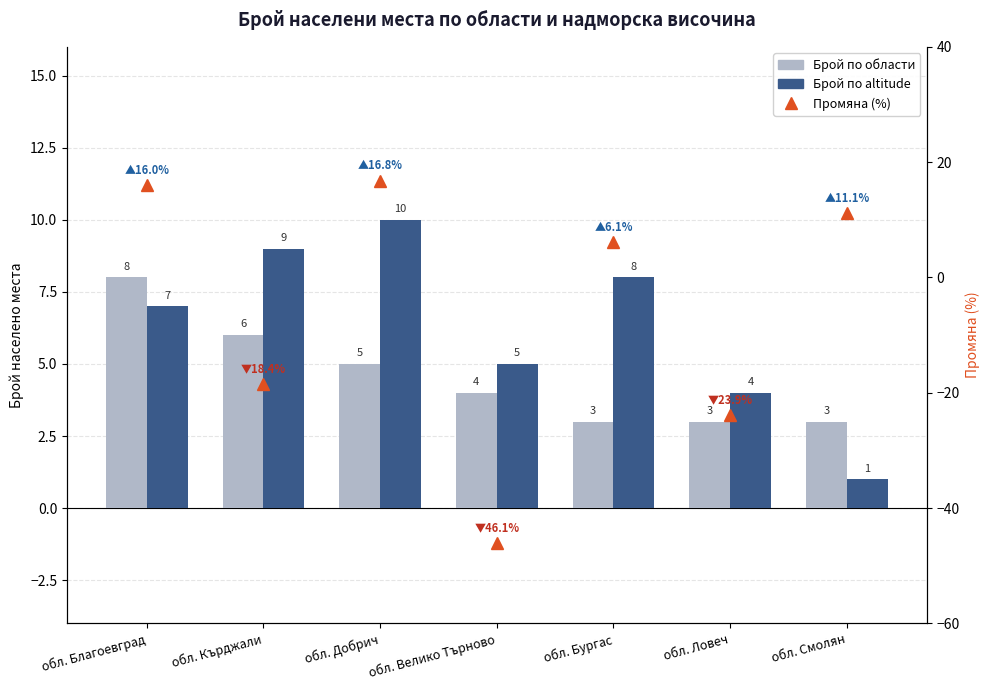

Which series has the largest total across all categories?

Брой по altitude